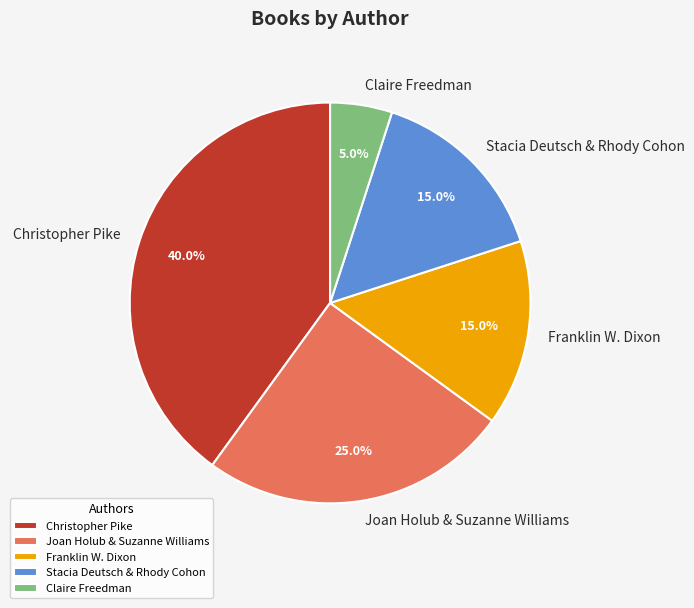

To the nearest percent, what is the difference between the largest and smallest slice percentages?

35%